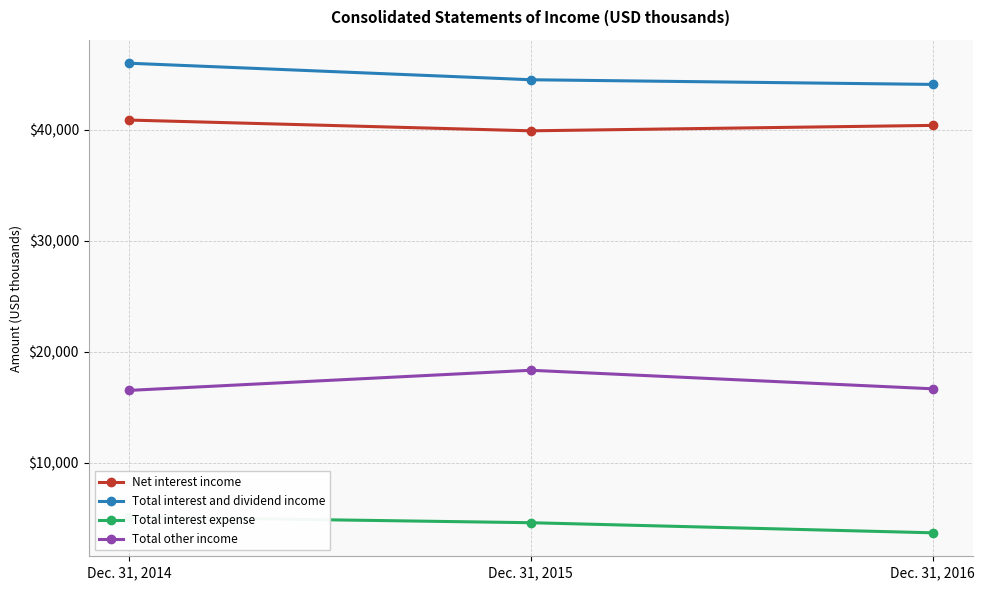

Reading left to right, transcribe all the data shown in this chart.

Net interest income: 40887	39917	40405
Total interest and dividend income: 46009	44519	44098
Total interest expense: 5122	4602	3693
Total other income: 16524	18339	16669